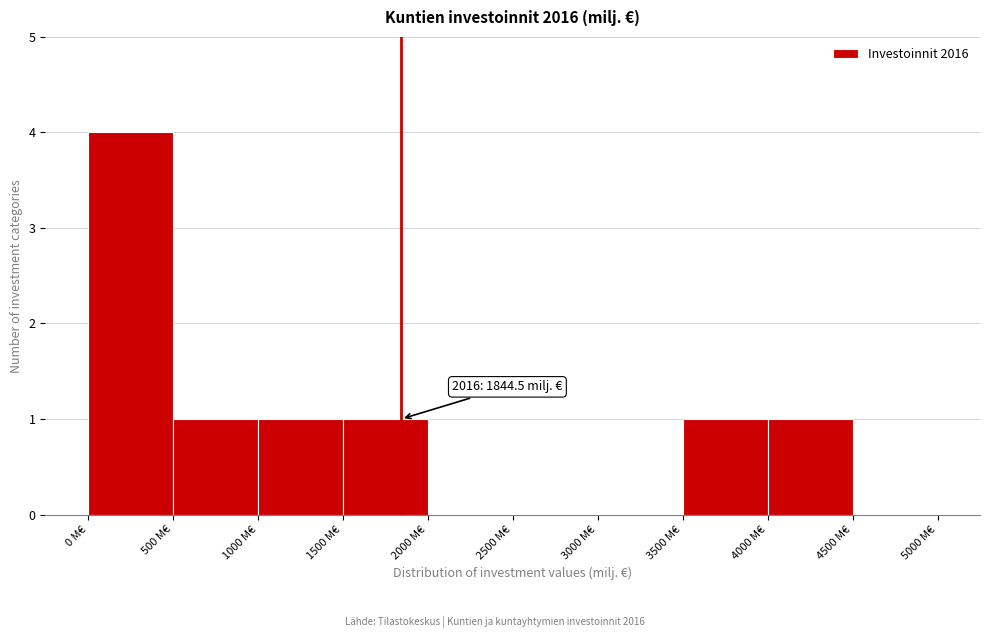

Which range on the x-axis has the tallest bar?

0 to 500